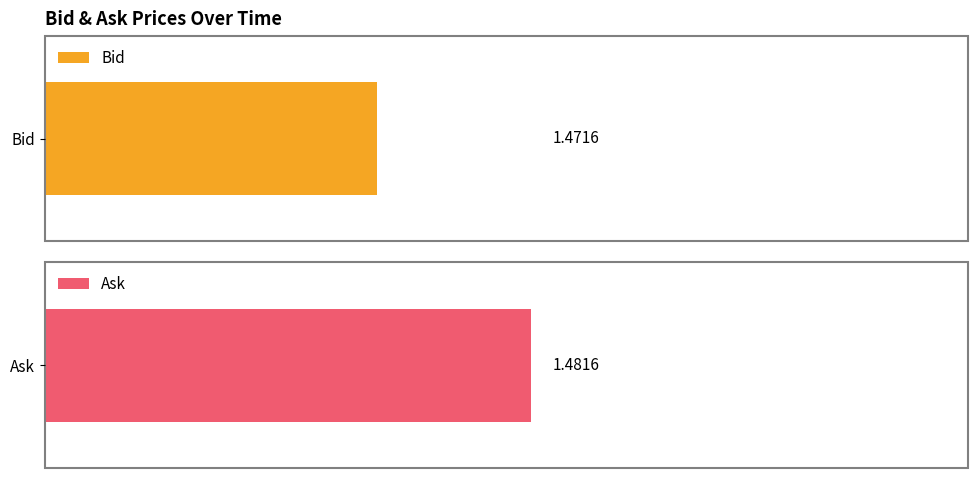

What is the maximum value for Ask?

1.5